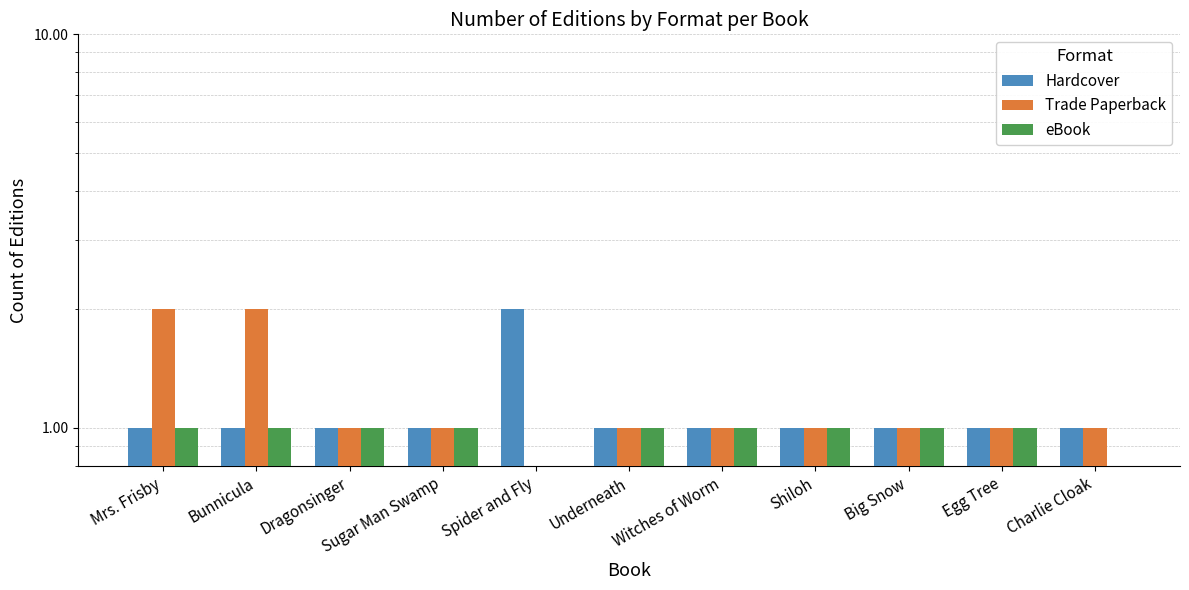

What is the greatest value displayed?

2